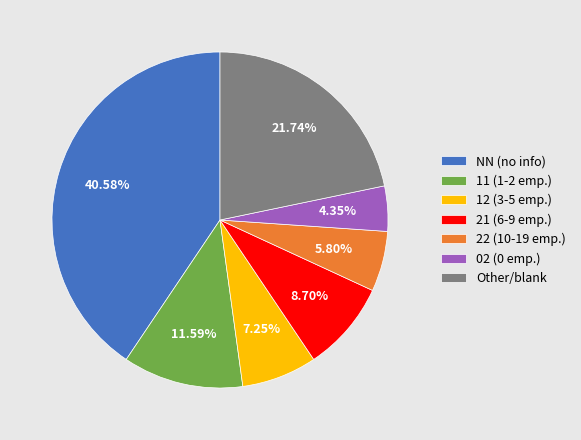

How many slices are in this pie chart?

7